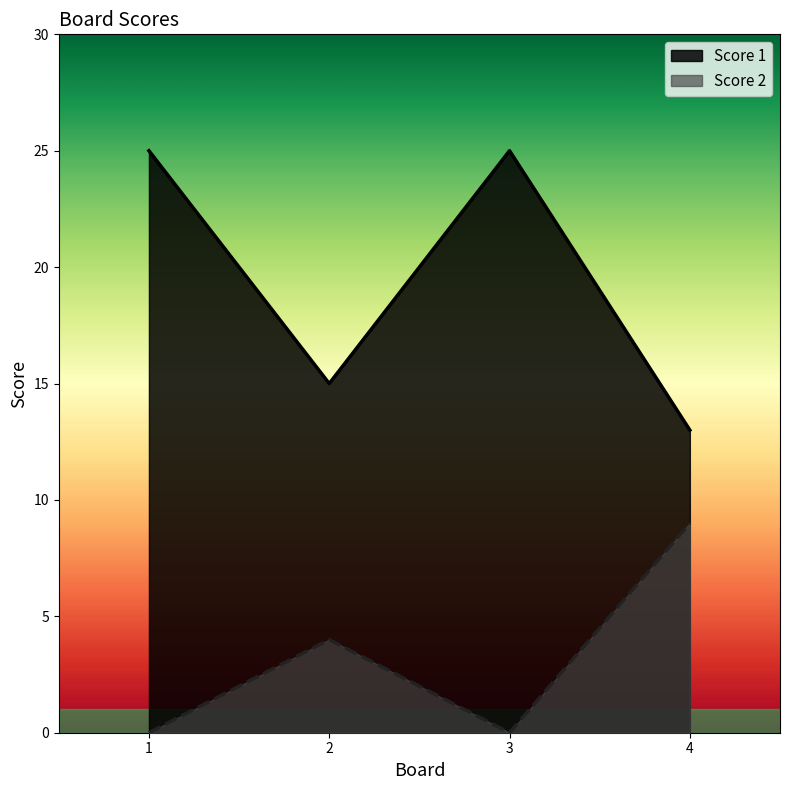

Where is the first local maximum for Score 1?

3